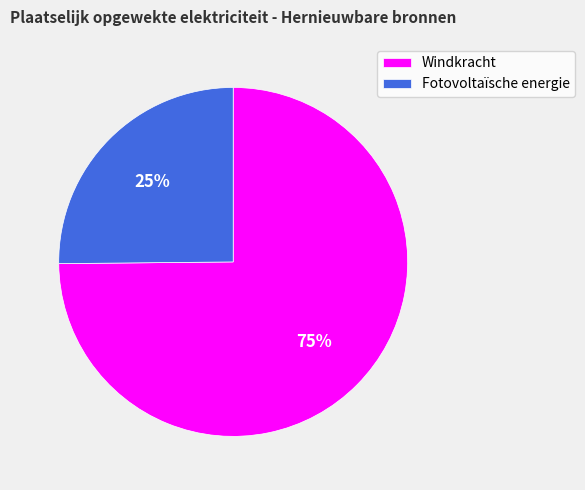

Which category has the smallest portion of the pie?

Fotovoltaïsche energie